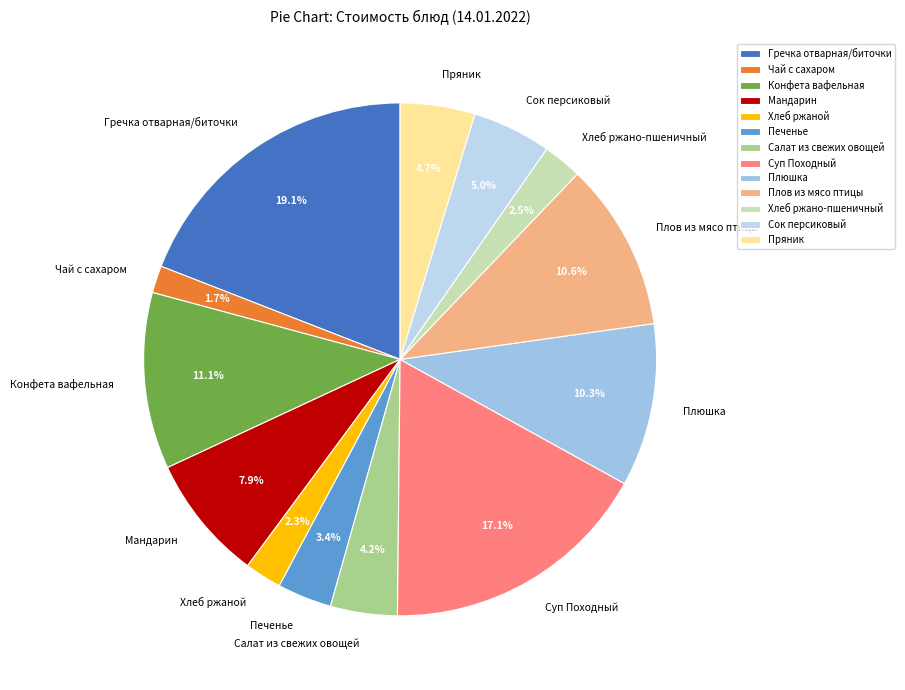

Count the number of slices in the pie.

13